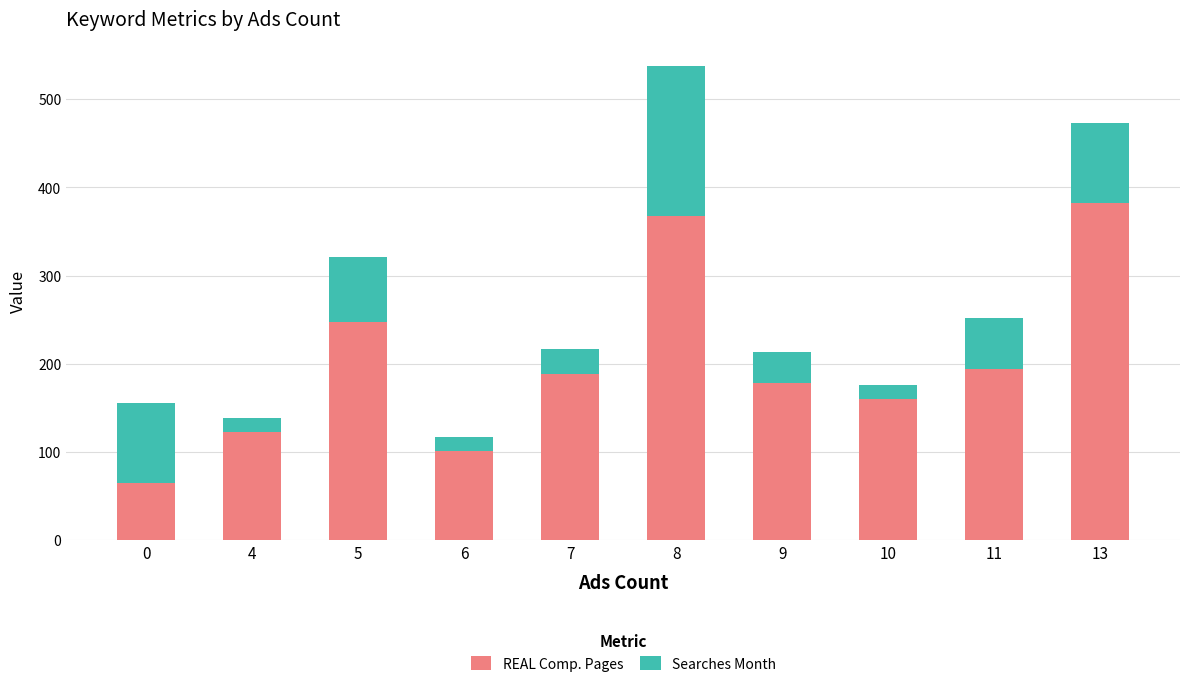

What is the maximum value for REAL Comp. Pages?

382